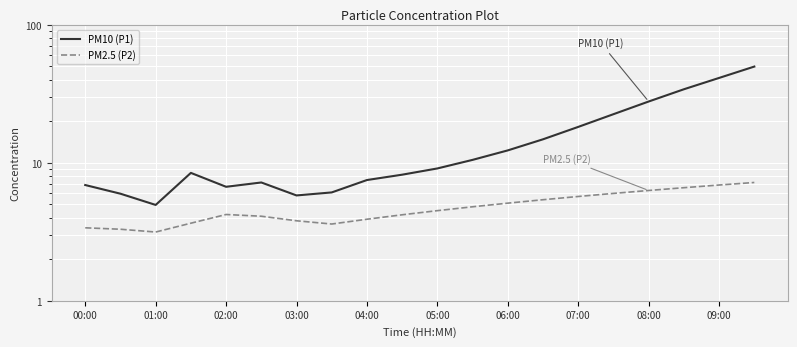

Where is PM10 (P1) nearest to the value 27?

08:00